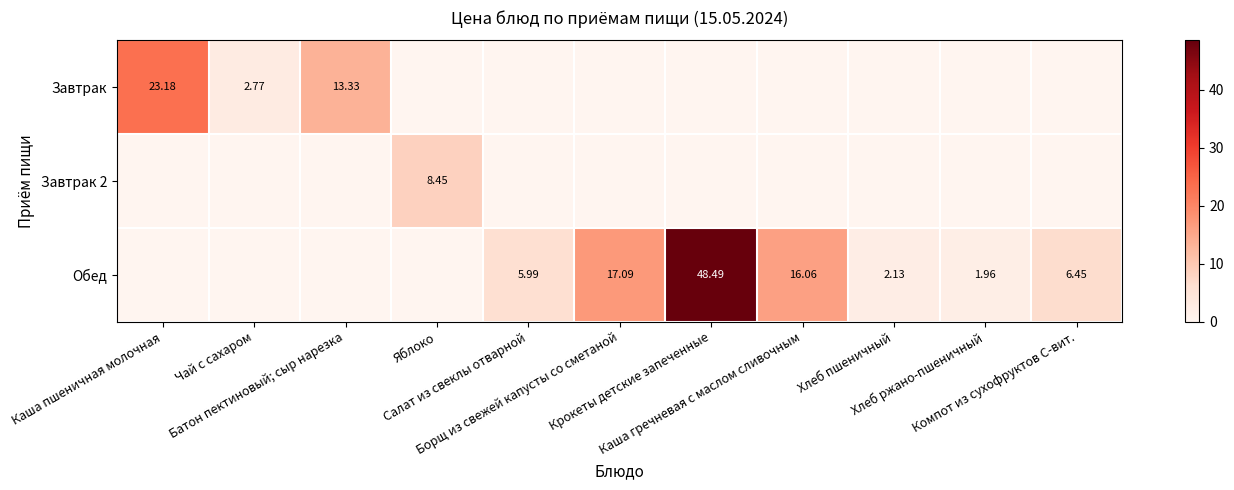

List the labels in order of Завтрак value, largest first.

Каша пшеничная молочная, Батон пектиновый; сыр нарезка, Чай с сахаром, Яблоко, Салат из свеклы отварной, Борщ из свежей капусты со сметаной, Крокеты детские запеченные, Каша гречневая с маслом сливочным, Хлеб пшеничный, Хлеб ржано-пшеничный, Компот из сухофруктов С-вит.